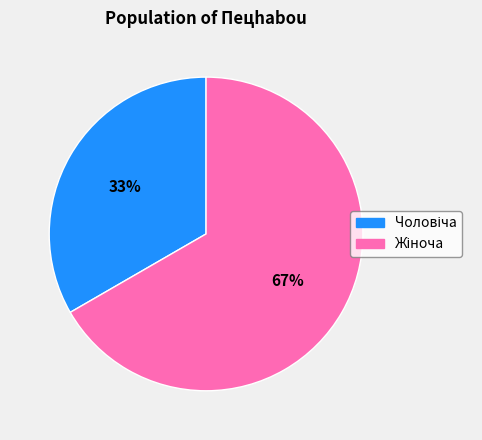

Is there a majority slice in this chart?

Yes